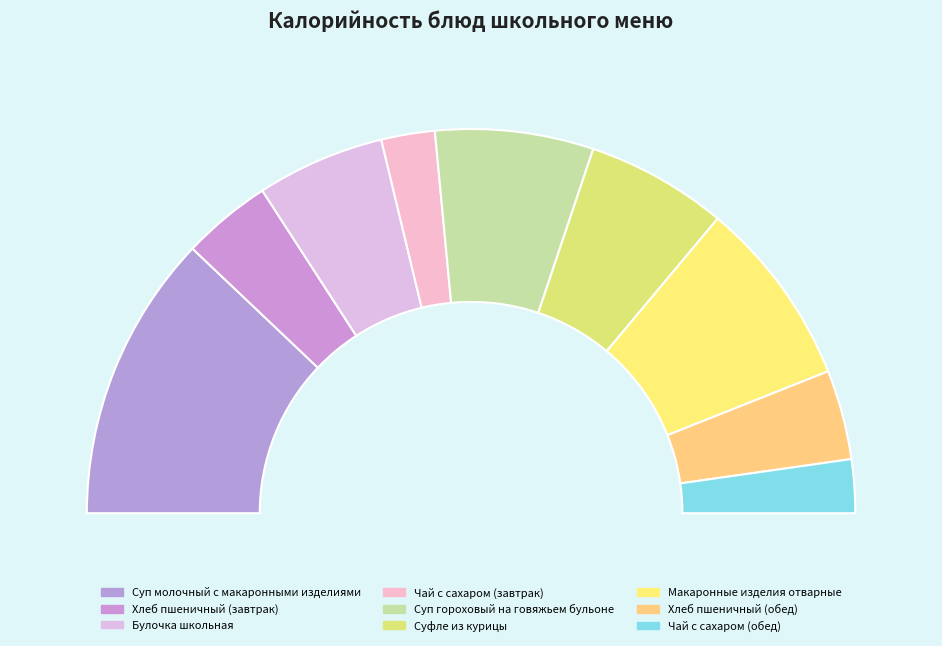

The Суп молочный с макаронными изделиями slice represents 11% of the pie. True or false?

False